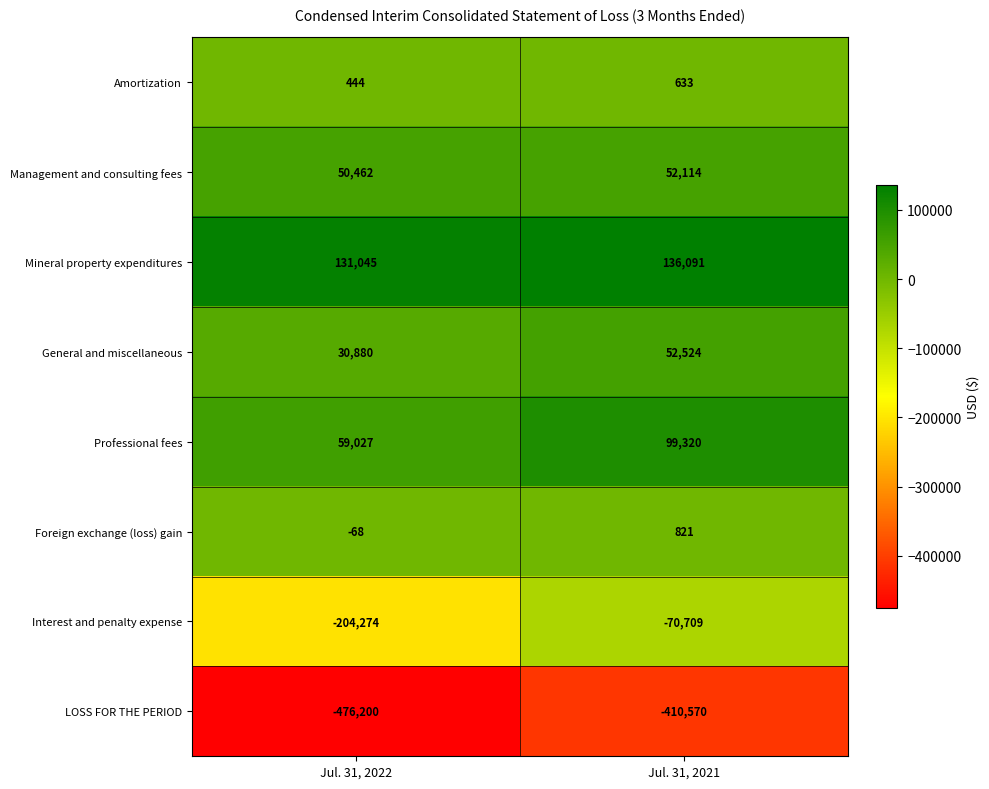

What is the greatest value displayed?

136091